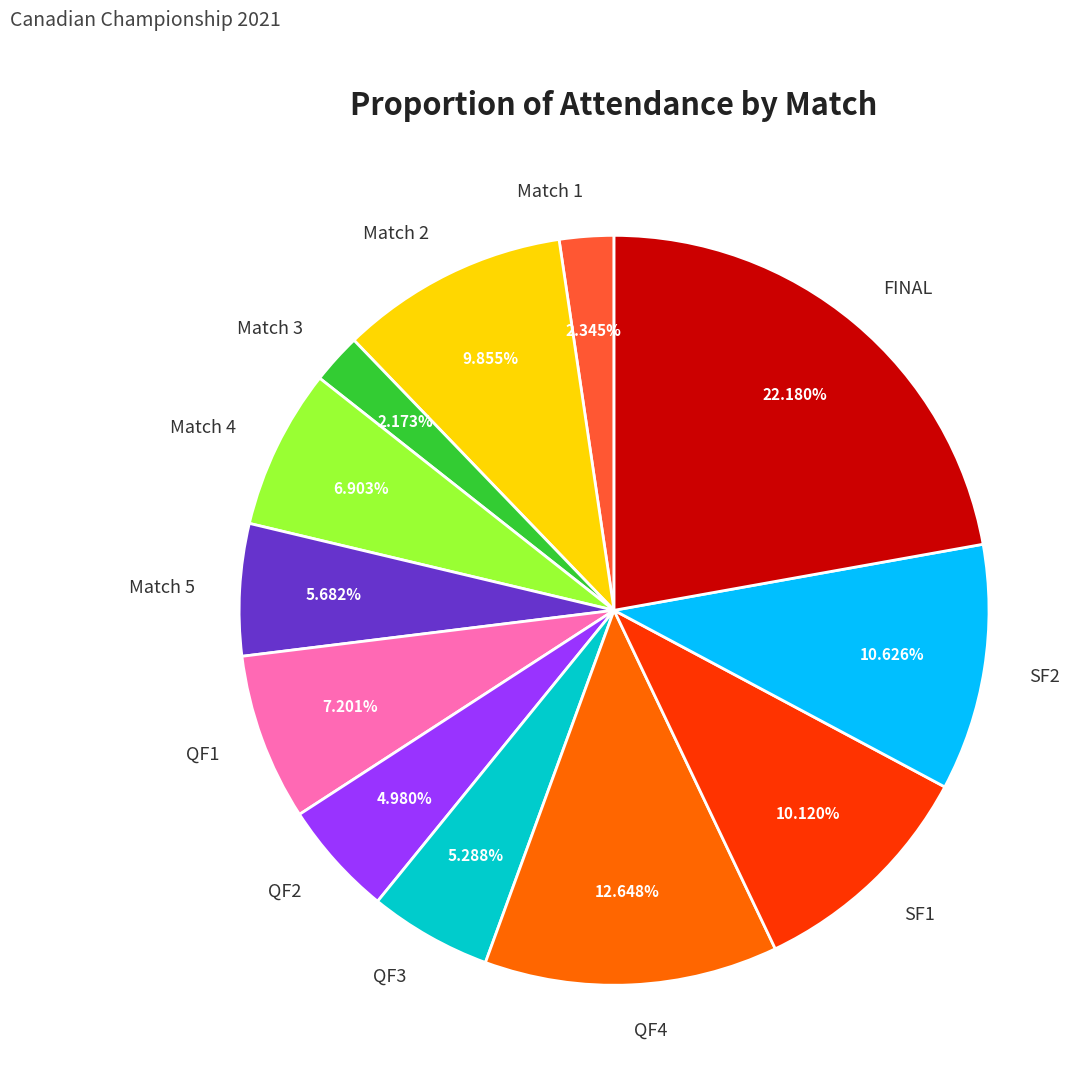

To the nearest percent, what is the average slice percentage?

8%